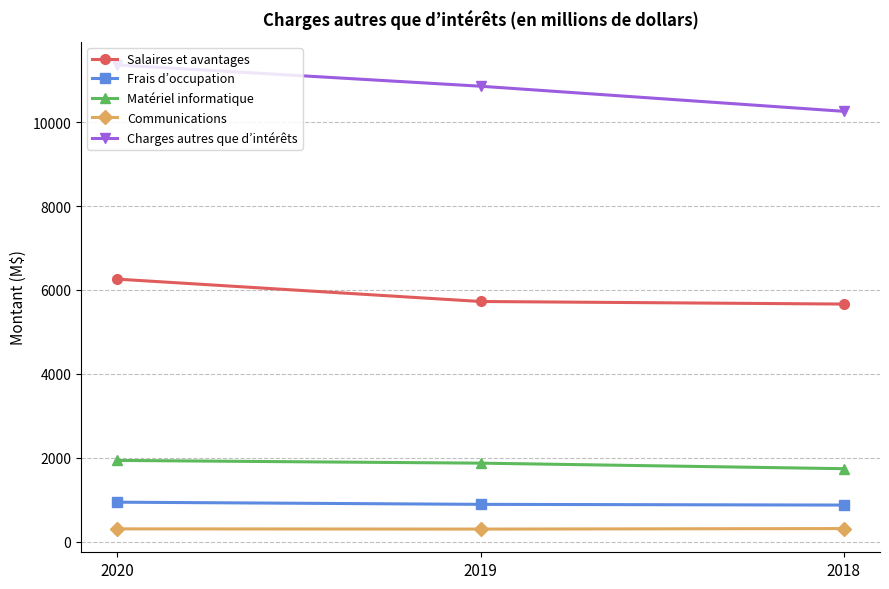

What is the greatest value displayed?

11362